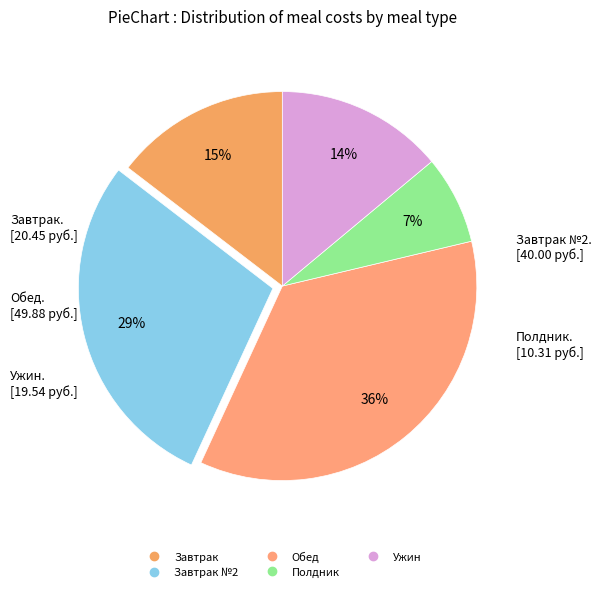

To the nearest percent, what is the difference between the largest and smallest slice percentages?

28%